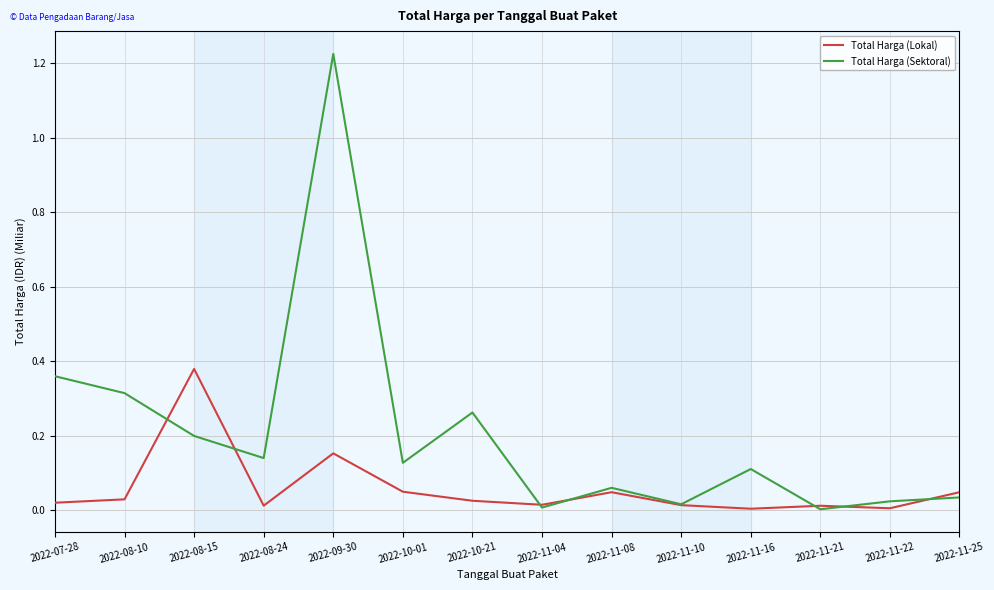

At which label does Total Harga (Sektoral) reach its peak?

2022-09-30